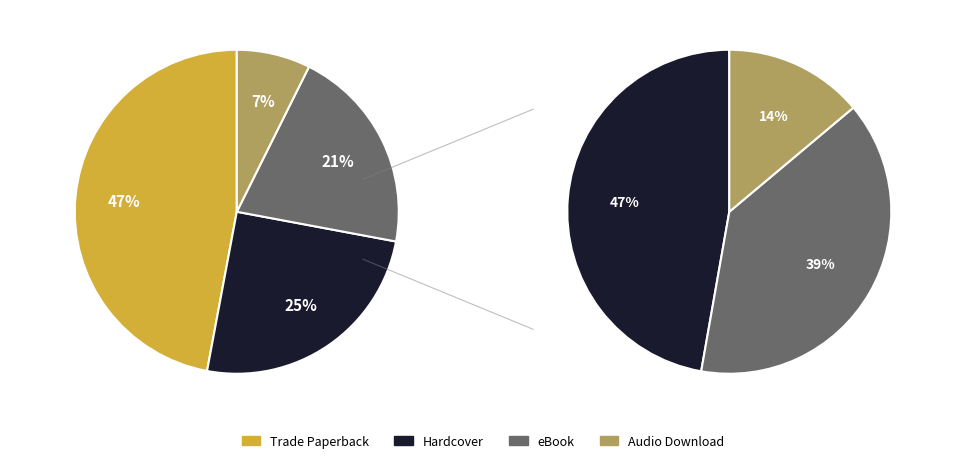

To the nearest percent, what is the average slice percentage?

25%